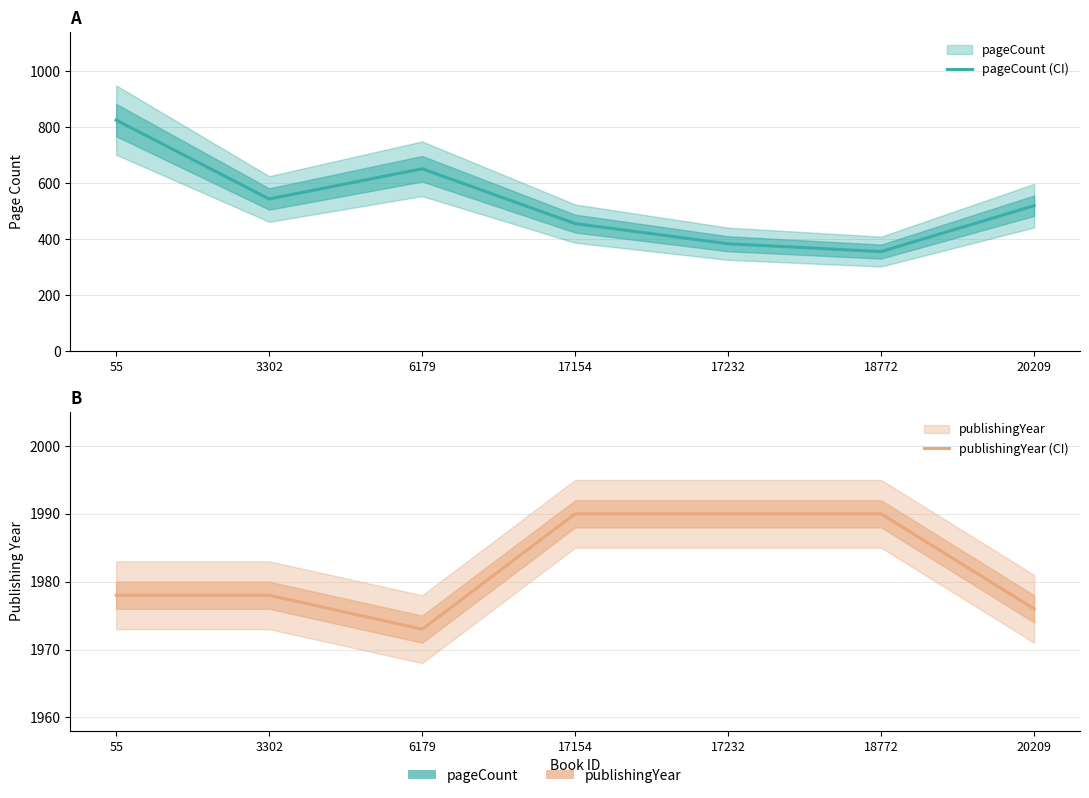

The publishingYear series shows 2776 at 18772. True or false?

False